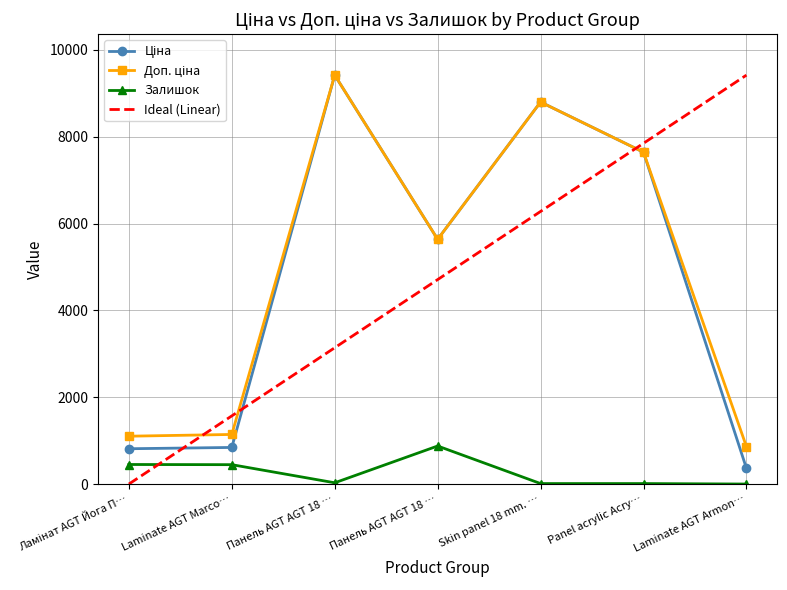

At which label does Ціна reach its minimum?

Laminate AGT Armon…